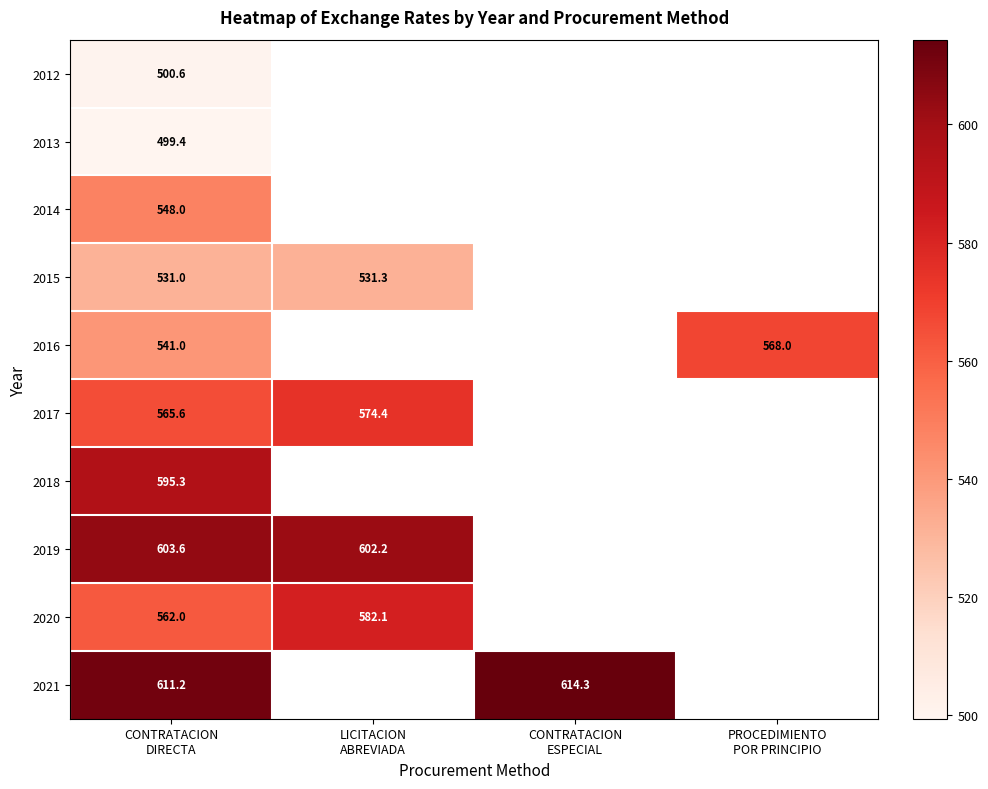

How many data points in 2021 are less than 614?

1